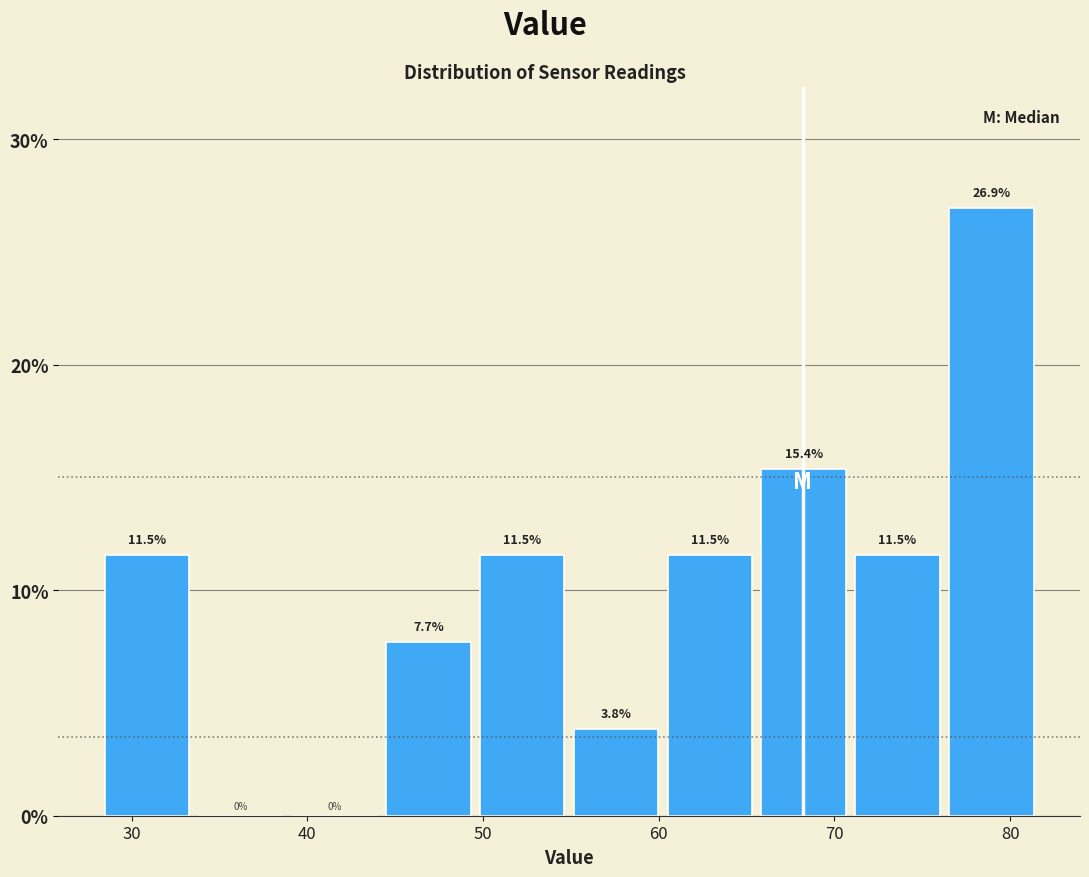

What is the height of the bar covering 50 to 55 on the x-axis? The bar edges are not printed on the chart, so give them approximately, as read against the axis.

11.5